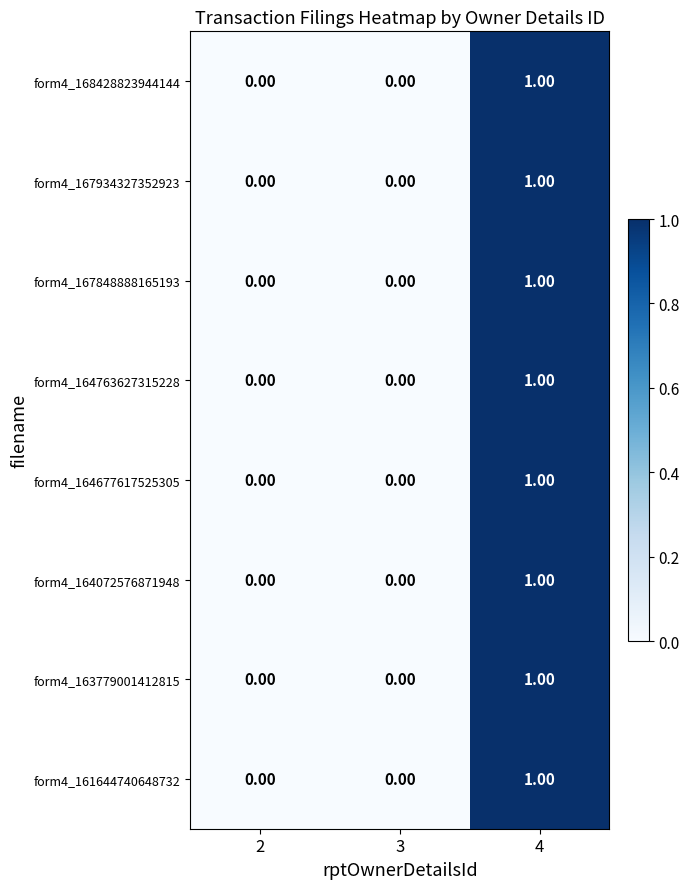

At 4, list the series in order from smallest to largest.

form4_168428823944144, form4_167934327352923, form4_167848888165193, form4_164763627315228, form4_164677617525305, form4_164072576871948, form4_163779001412815, form4_161644740648732